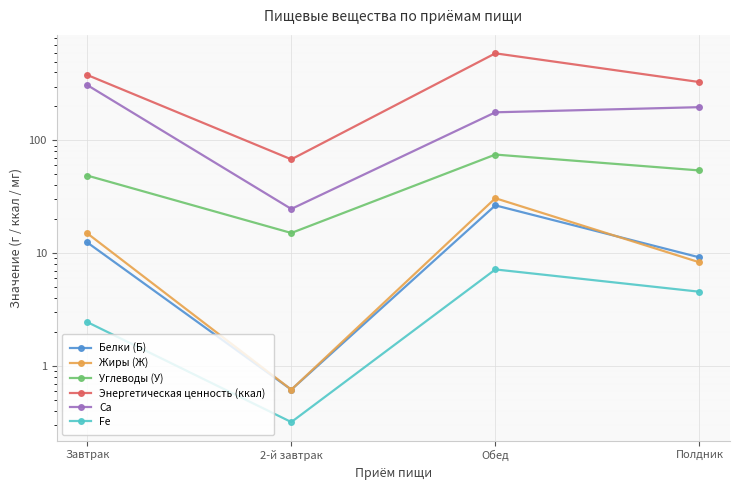

Where does the Белки (Б) series first go above 12?

Завтрак